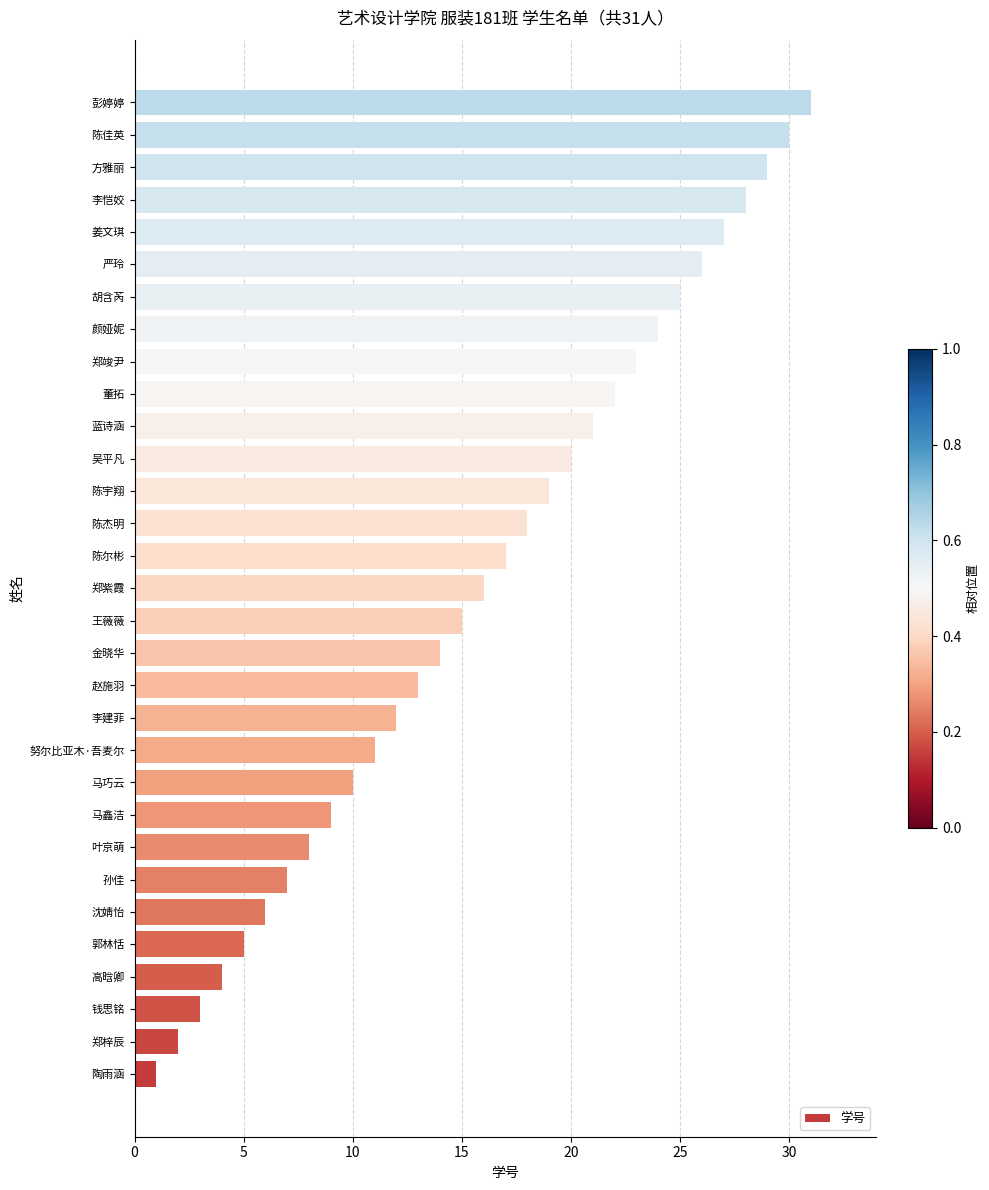

Is it true that the value at 颜娅妮 is 24?

True